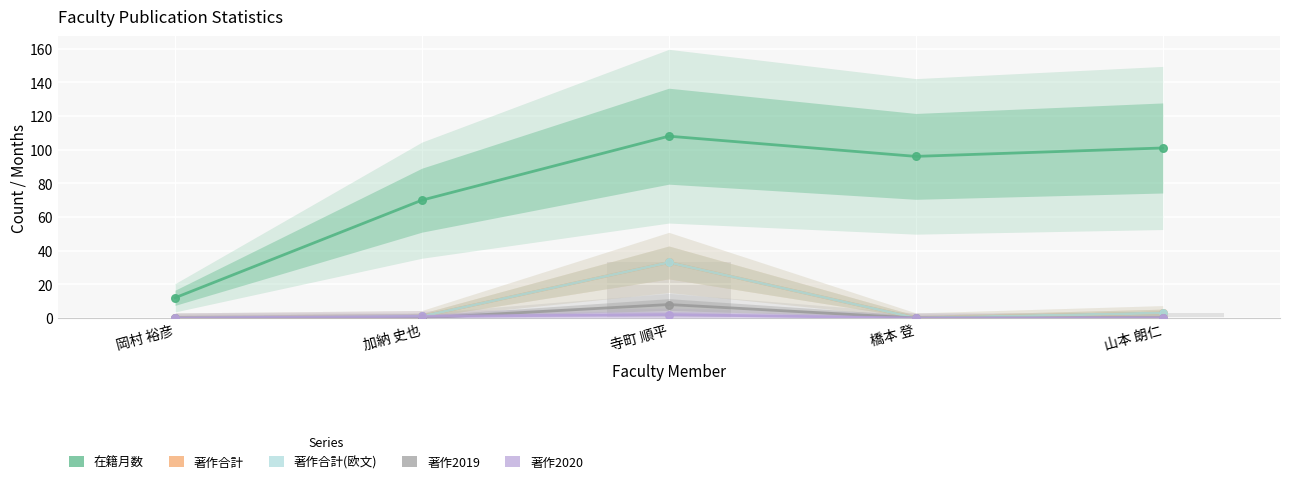

Which series has the largest Y range (max minus min)?

在籍月数